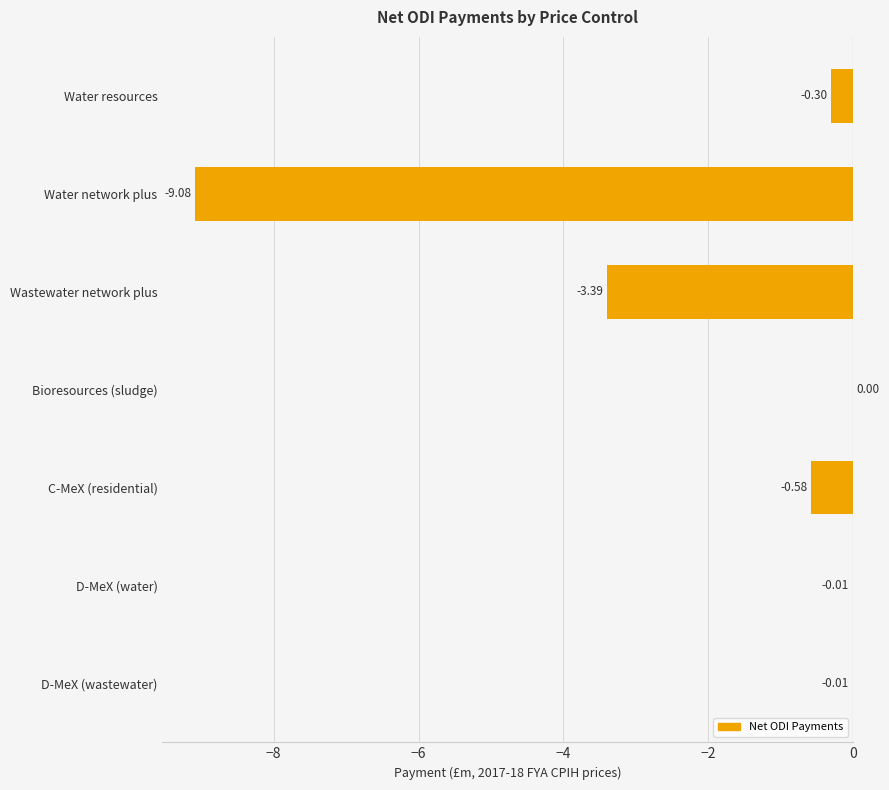

Which has a higher value, D-MeX (wastewater) or Water resources?

D-MeX (wastewater)